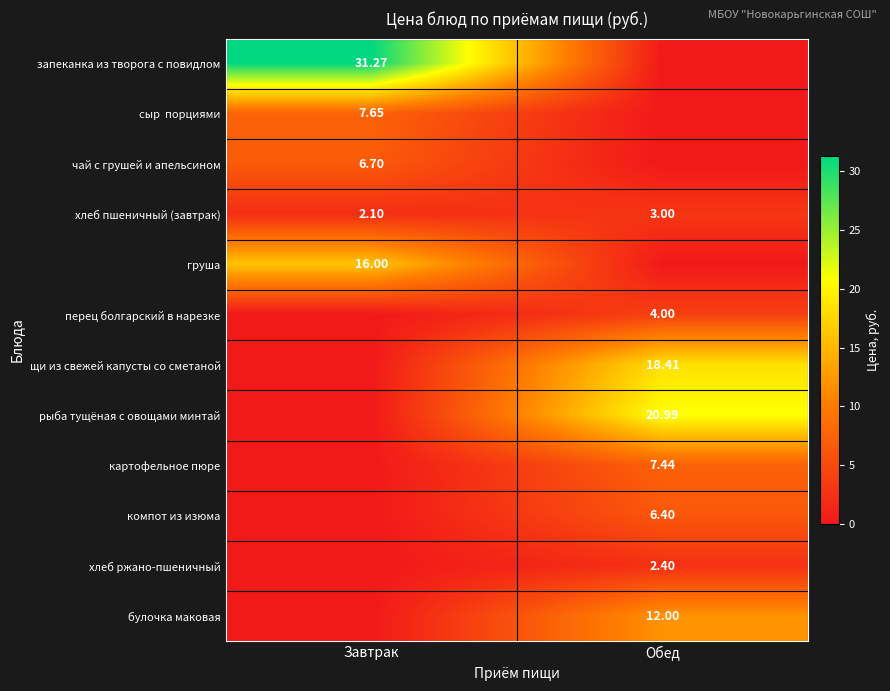

Is the value of чай с грушей и апельсином at Завтрак greater than the value of запеканка из творога с повидлом at Завтрак?

No